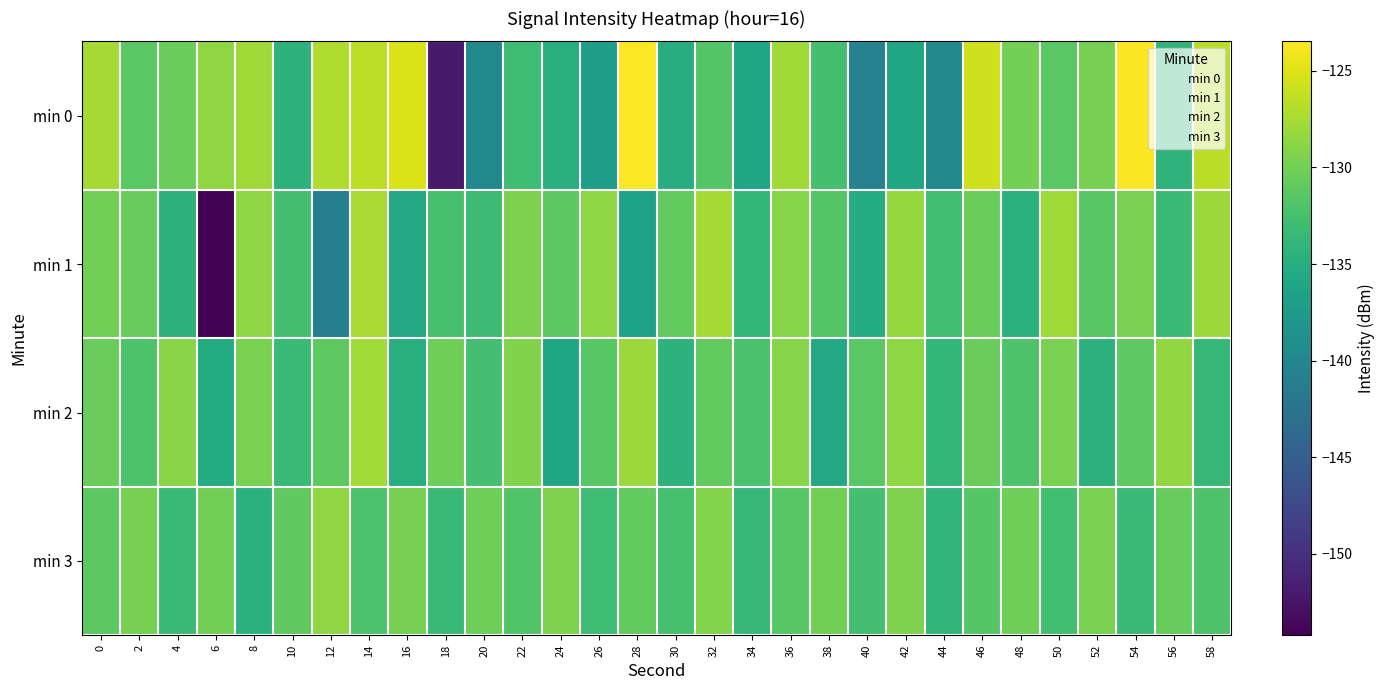

What is the difference between the highest and lowest values at 40?

9.3